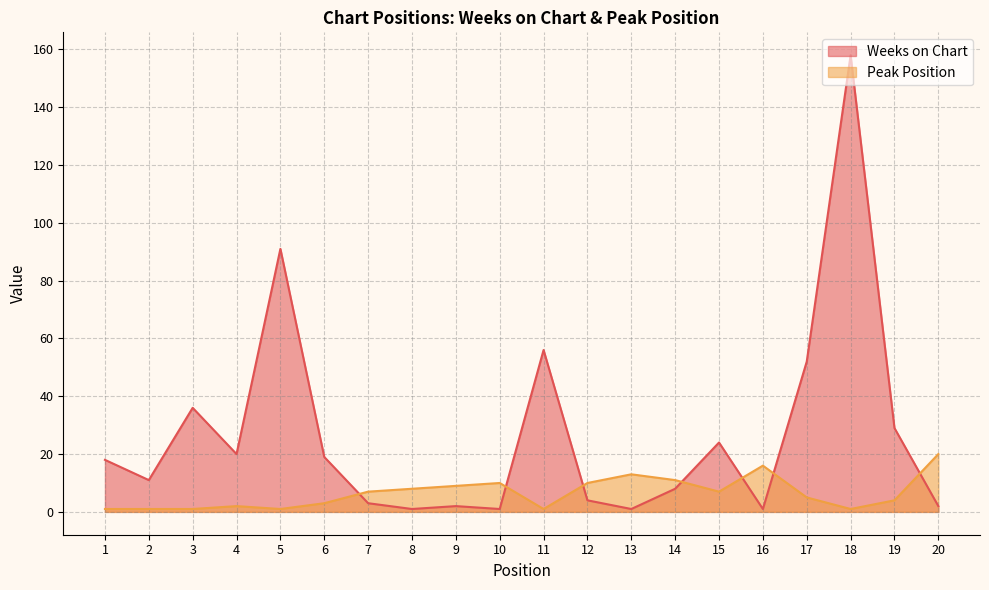

Is it true that Peak Position equals 16 at 16?

True